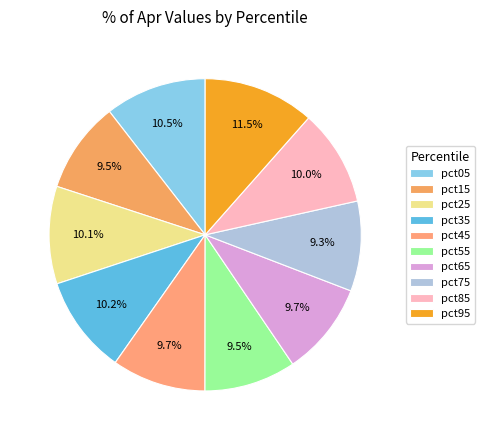

How many segments does this pie chart have?

10